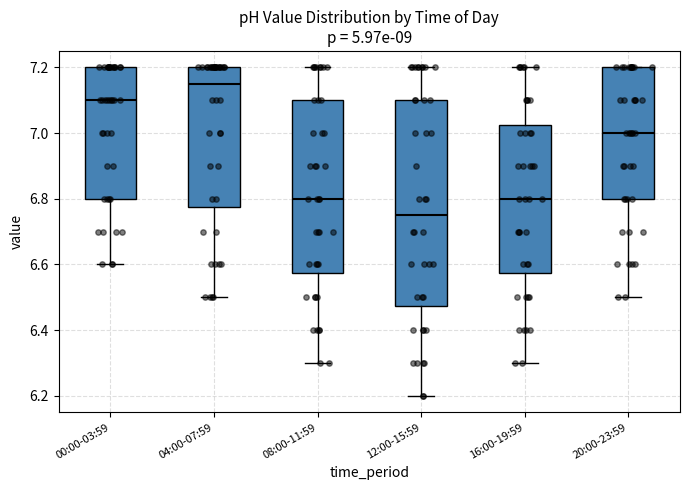

Reading left to right, read every box against the y-axis: the position of its median line, the range the box covers, and the ends of its whiskers. The values are not printed on the chart, so give them approximately, as read against the axis.

00:00-03:59: median 7.10, box 6.80 to 7.20, whiskers 6.60 to 7.20
04:00-07:59: median 7.16, box 6.78 to 7.20, whiskers 6.50 to 7.20
08:00-11:59: median 6.80, box 6.58 to 7.10, whiskers 6.30 to 7.20
12:00-15:59: median 6.76, box 6.48 to 7.10, whiskers 6.20 to 7.20
16:00-19:59: median 6.80, box 6.58 to 7.02, whiskers 6.30 to 7.20
20:00-23:59: median 7.00, box 6.80 to 7.20, whiskers 6.50 to 7.20